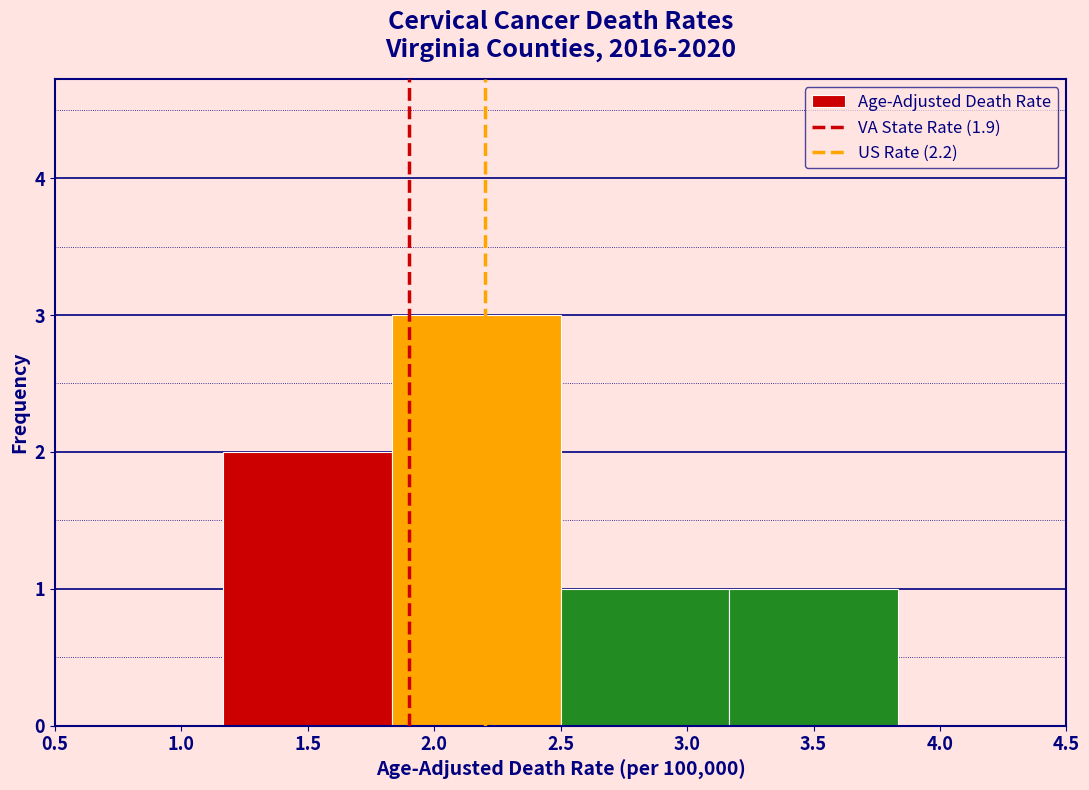

What is the height of the bar covering 1.85 to 2.50 on the x-axis? Neither the bar edges nor the heights are printed on the chart, so give them approximately, as read against the axes.

3